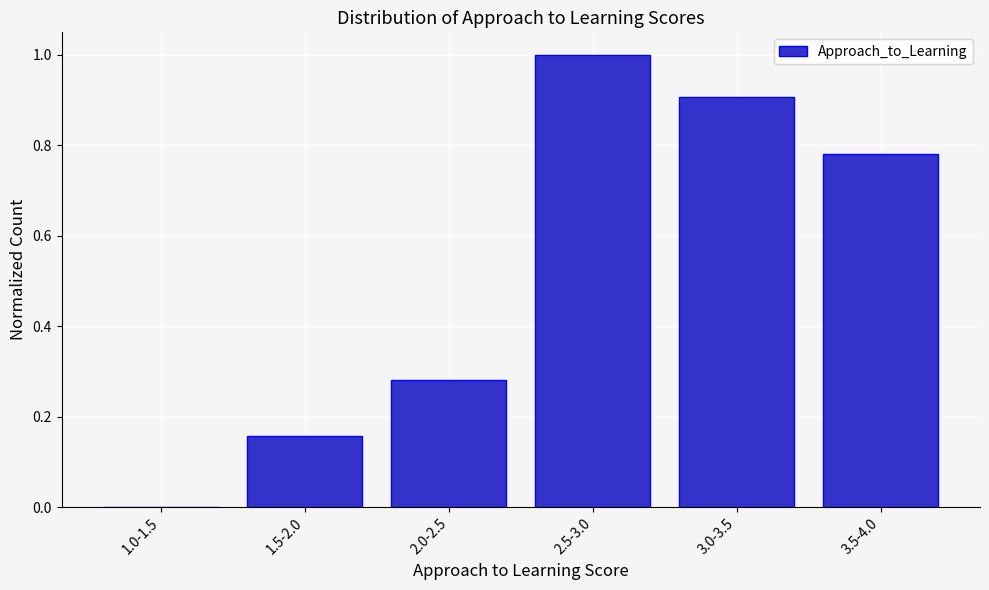

What is the sum of all values?

3.1